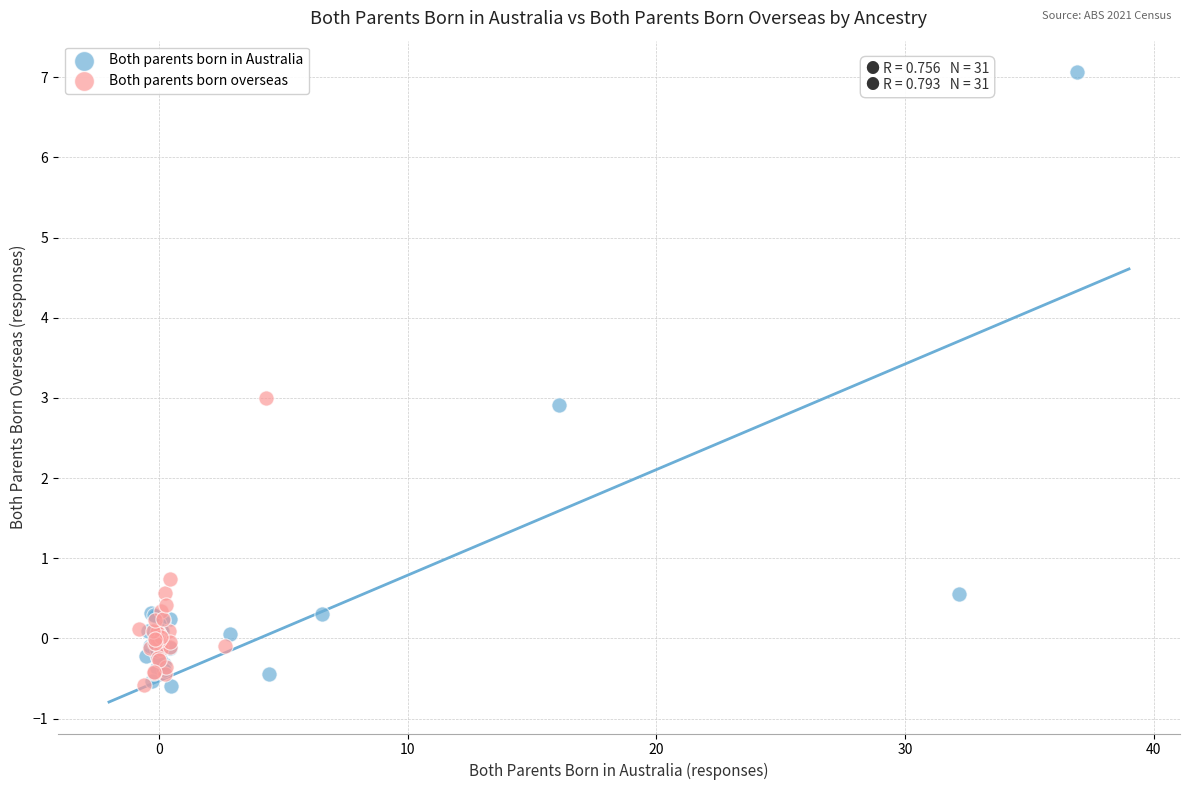

Which series has the largest Y range (max minus min)?

Both parents born in Australia